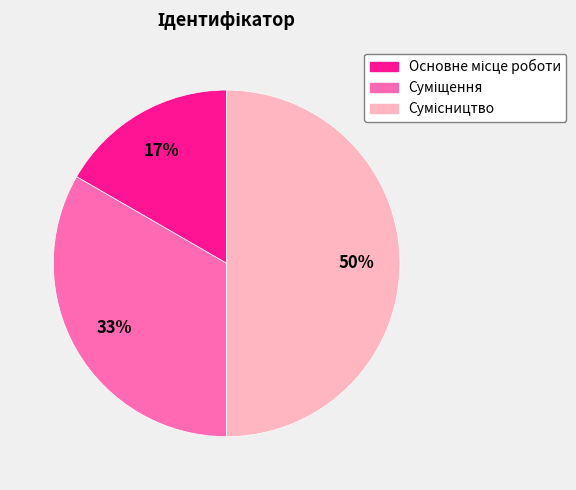

To the nearest percent, what is the difference between the largest and smallest slice percentages?

33%